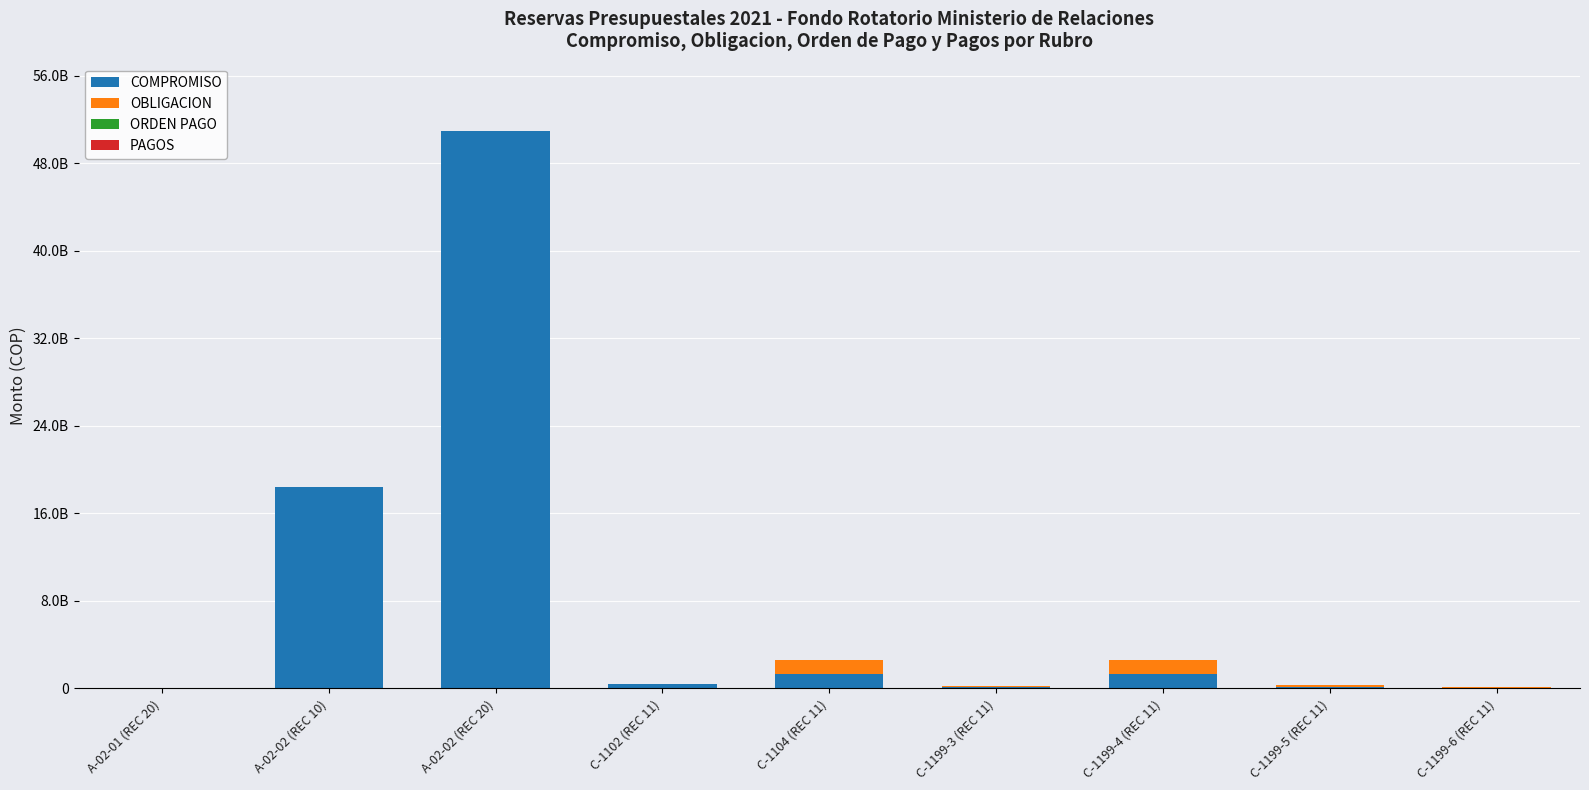

Are the bars grouped side by side (vs. stacked)?

No